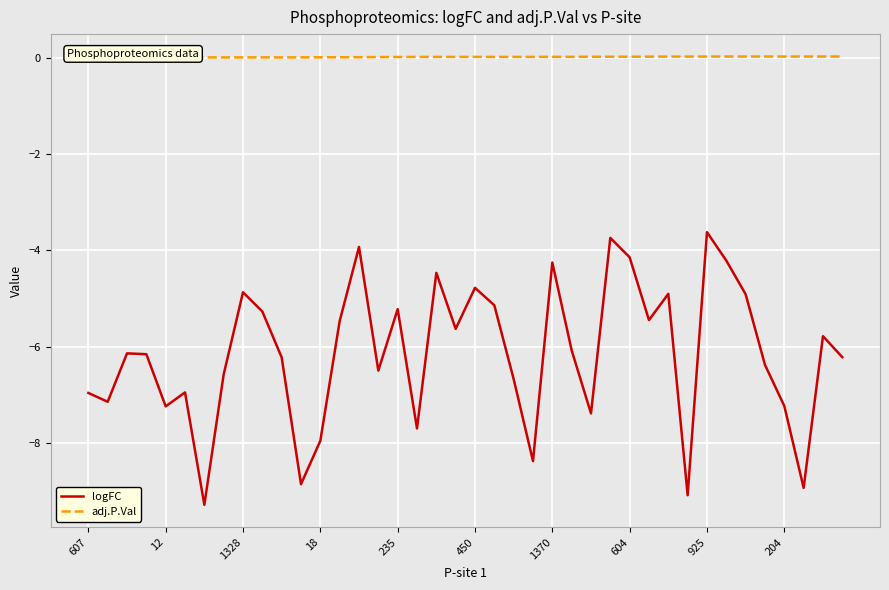

What is the minimum value for logFC?

-9.3